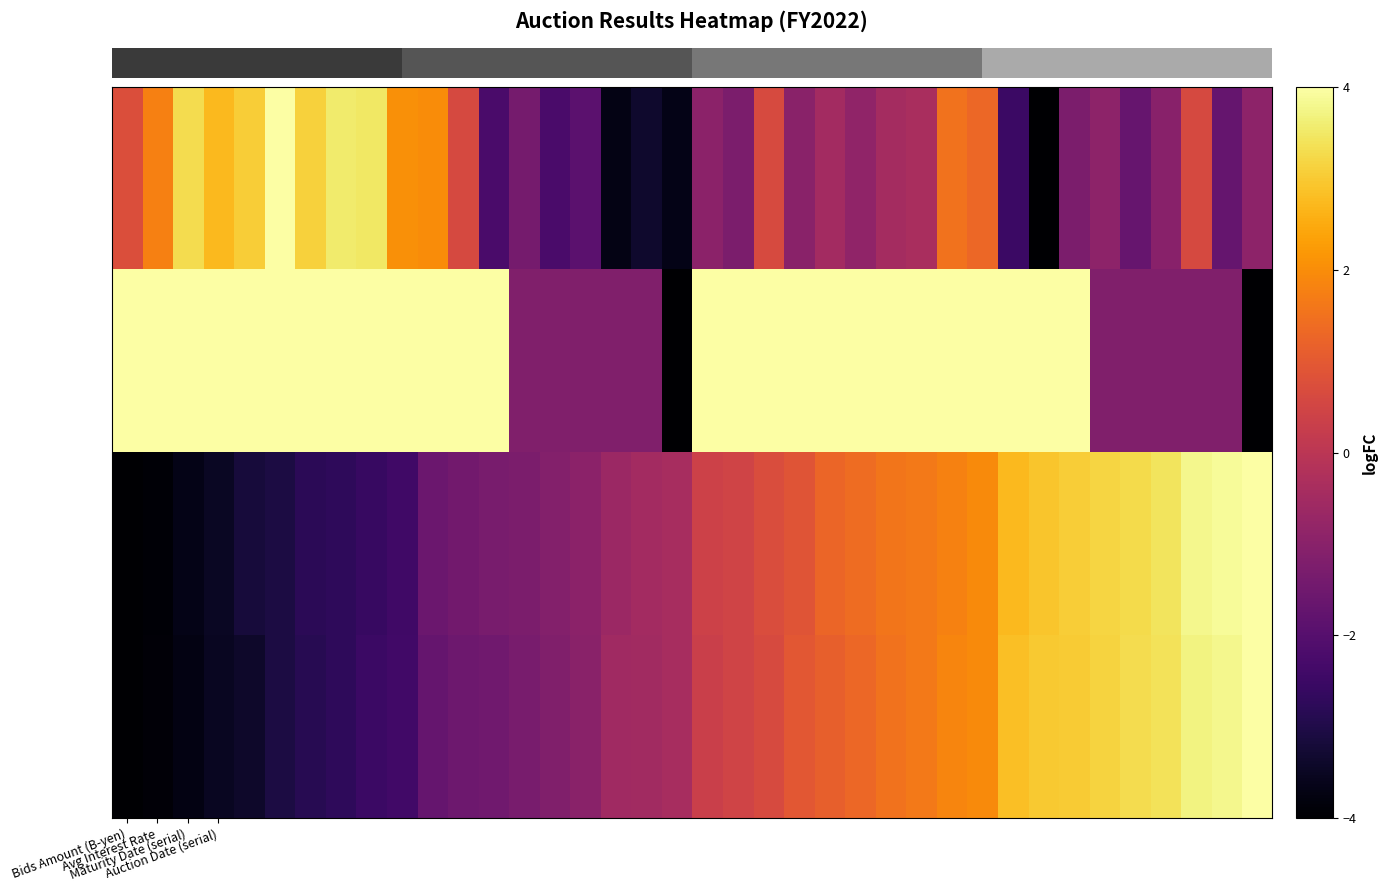

Count the number of data series in this chart.

4